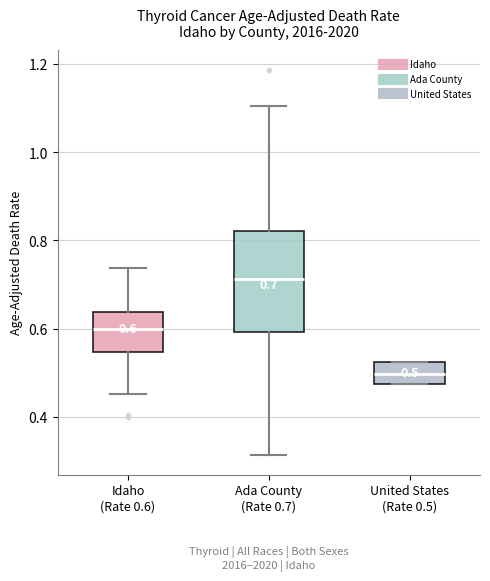

Which box has the lowest median line?

United States (Rate 0.5)